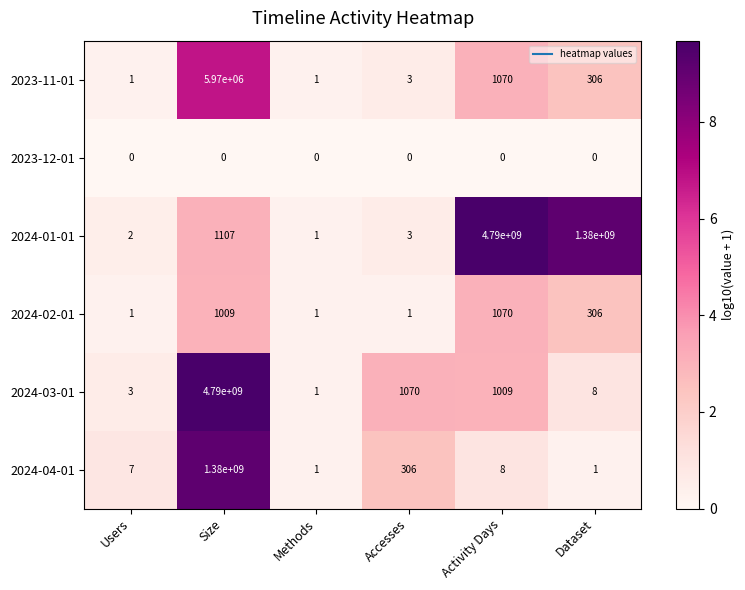

Between Methods and Dataset, which series saw the biggest shift?

2024-01-01